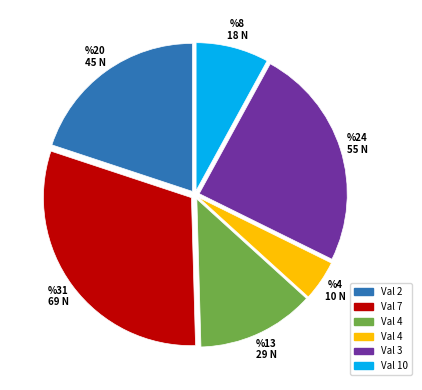

Is there a majority slice in this chart?

No